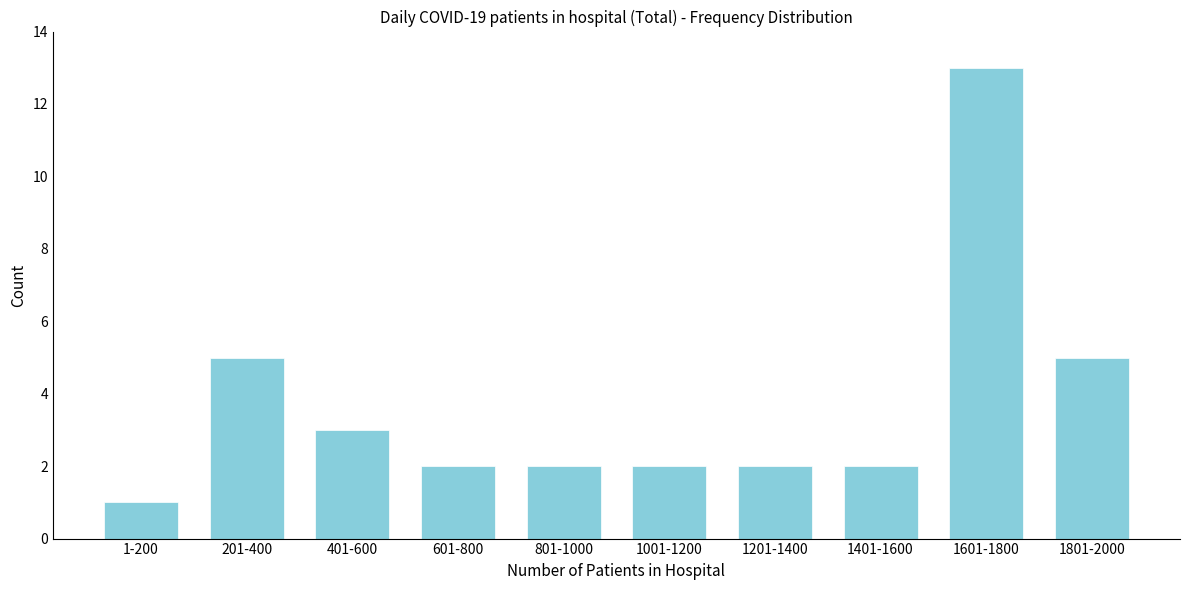

Reading left to right, extract all data points from this chart.

1	5	3	2	2	2	2	2	13	5